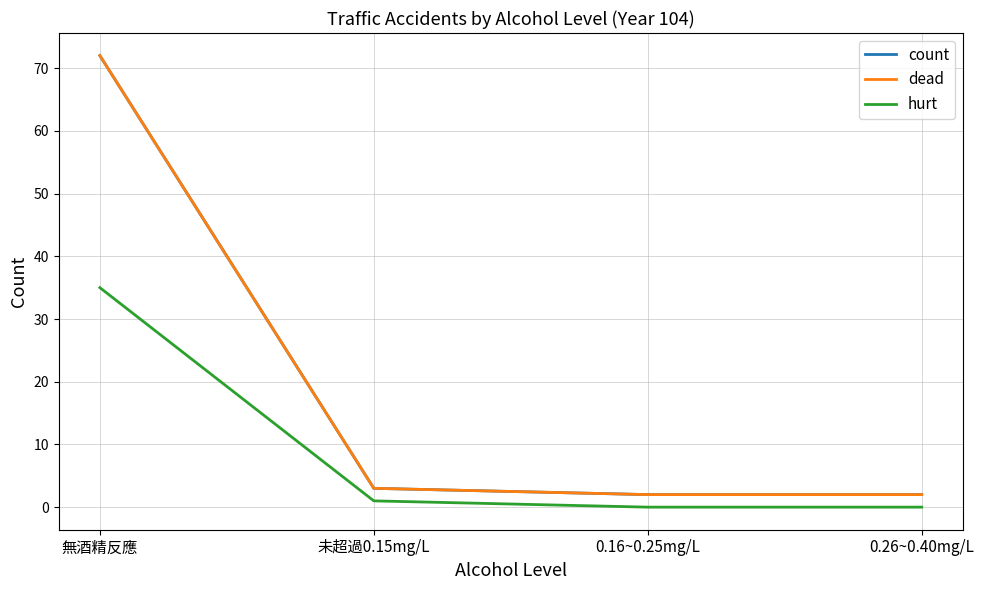

Between 未超過0.15mg/L and 0.16~0.25mg/L, which series saw the biggest shift?

count